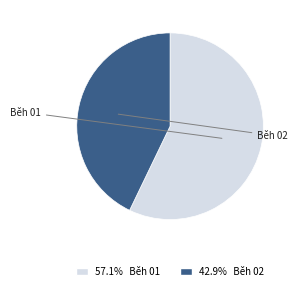

Is there a majority slice in this chart?

Yes